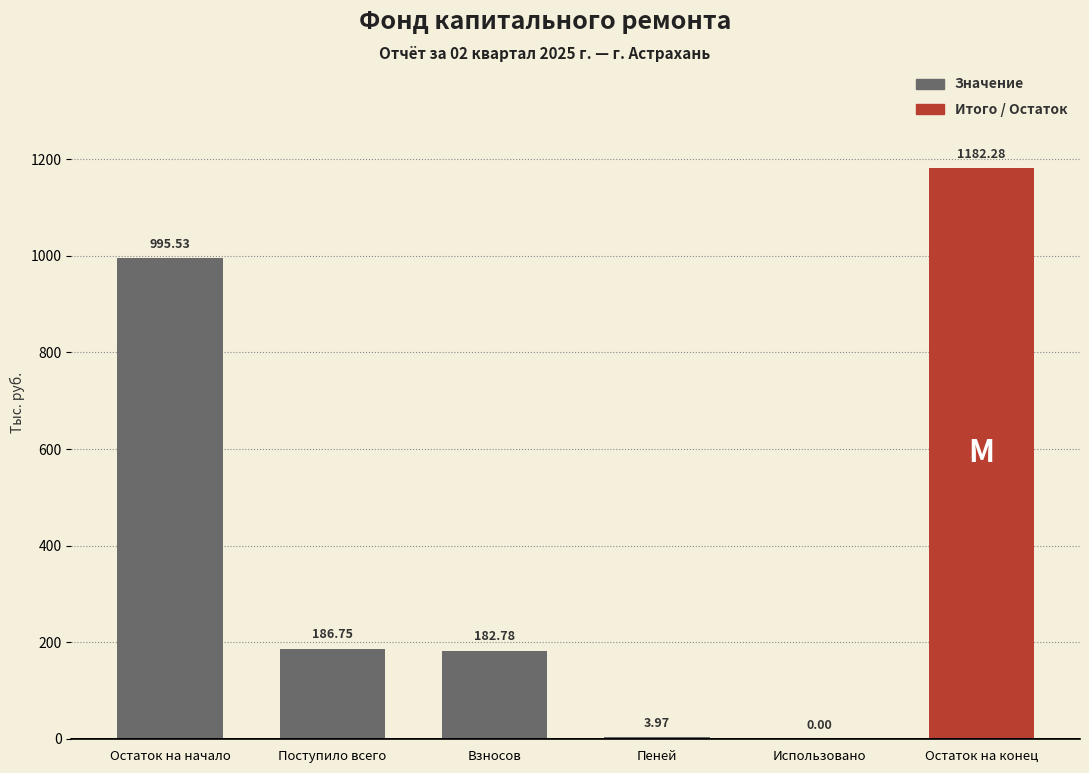

Reading left to right, extract all data points from this chart.

values: Остаток на начало=995.5	Поступило всего=186.8	Взносов=182.8	Пеней=4.0	Использовано=0.0	Остаток на конец=1182.3
highlight: Остаток на начало=0.0	Поступило всего=0.0	Взносов=0.0	Пеней=0.0	Использовано=0.0	Остаток на конец=1.0